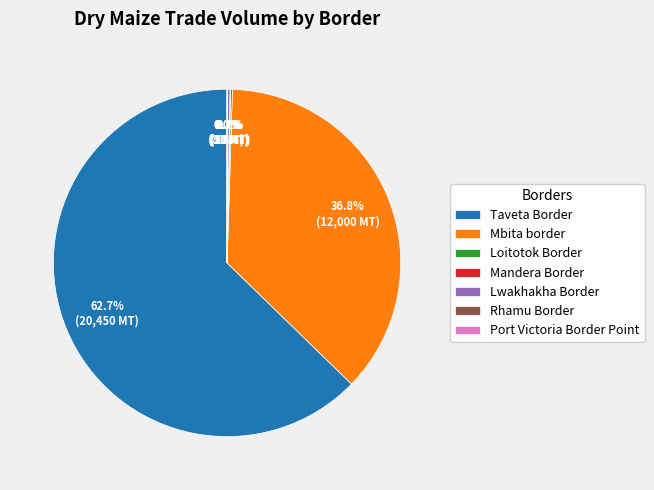

Which category has the biggest portion of the pie?

Taveta Border